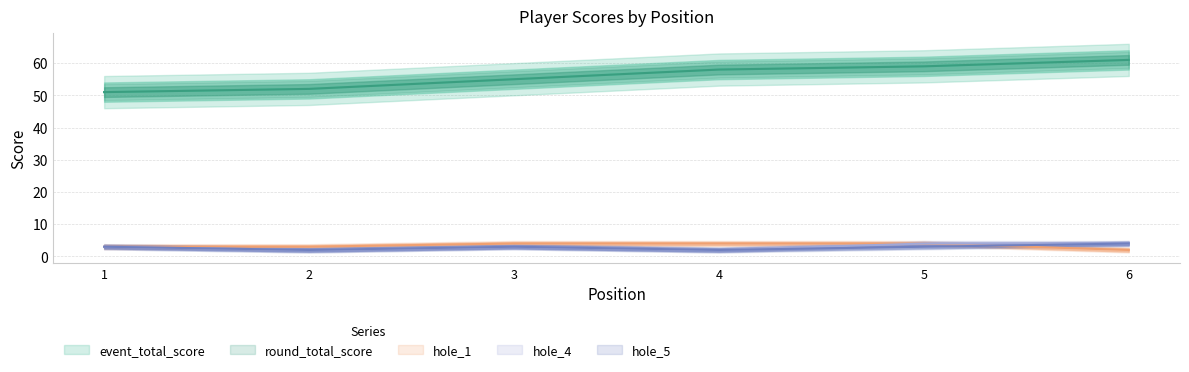

Is it true that hole_5 equals 3 at 1?

True